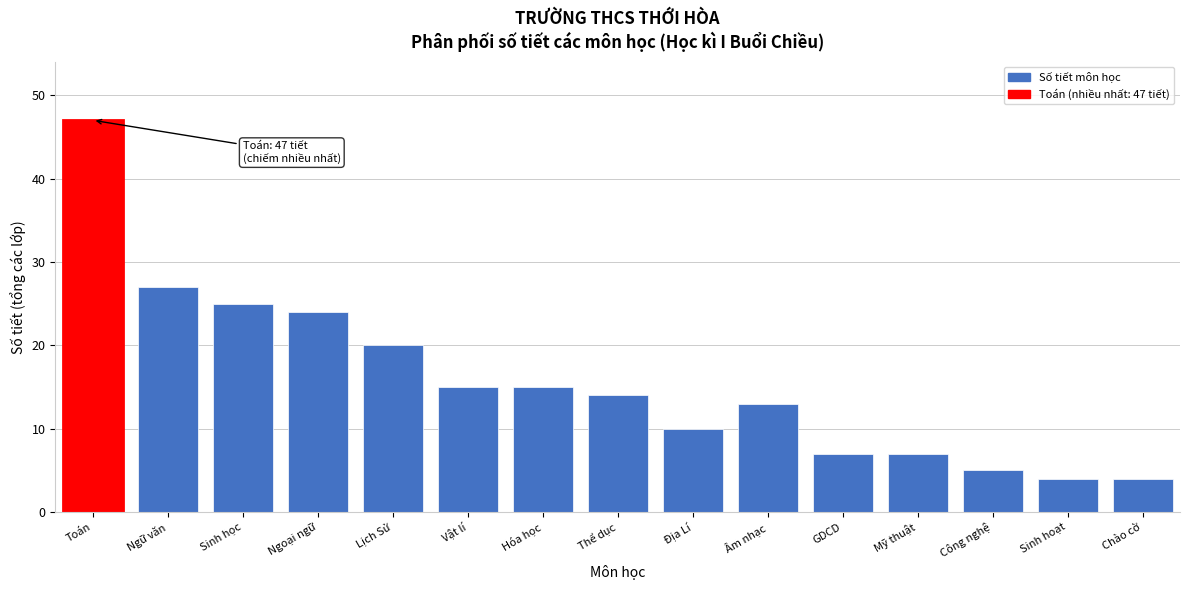

Reading left to right, transcribe all the data shown in this chart.

47	27	25	24	20	15	15	14	10	13	7	7	5	4	4